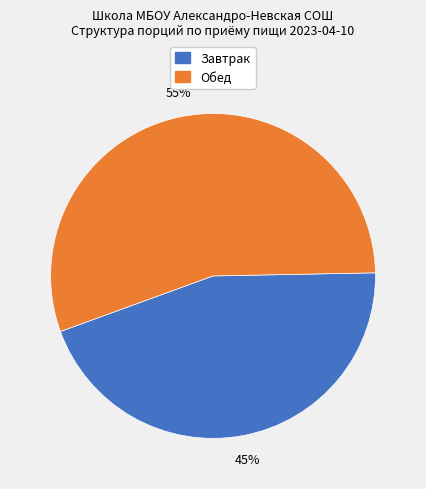

To the nearest percent, what is the difference between the largest and smallest slice percentages?

10%